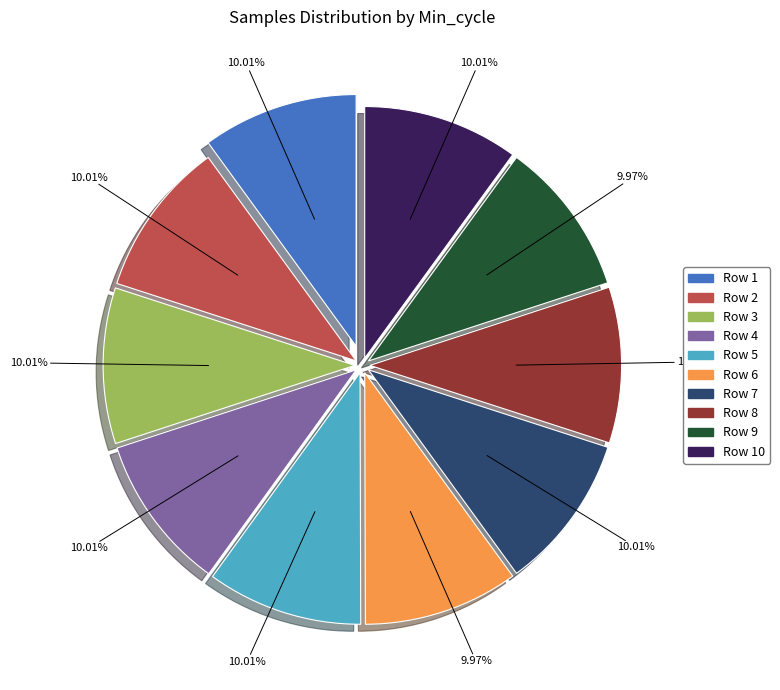

Is Row 1 the majority of the pie?

No